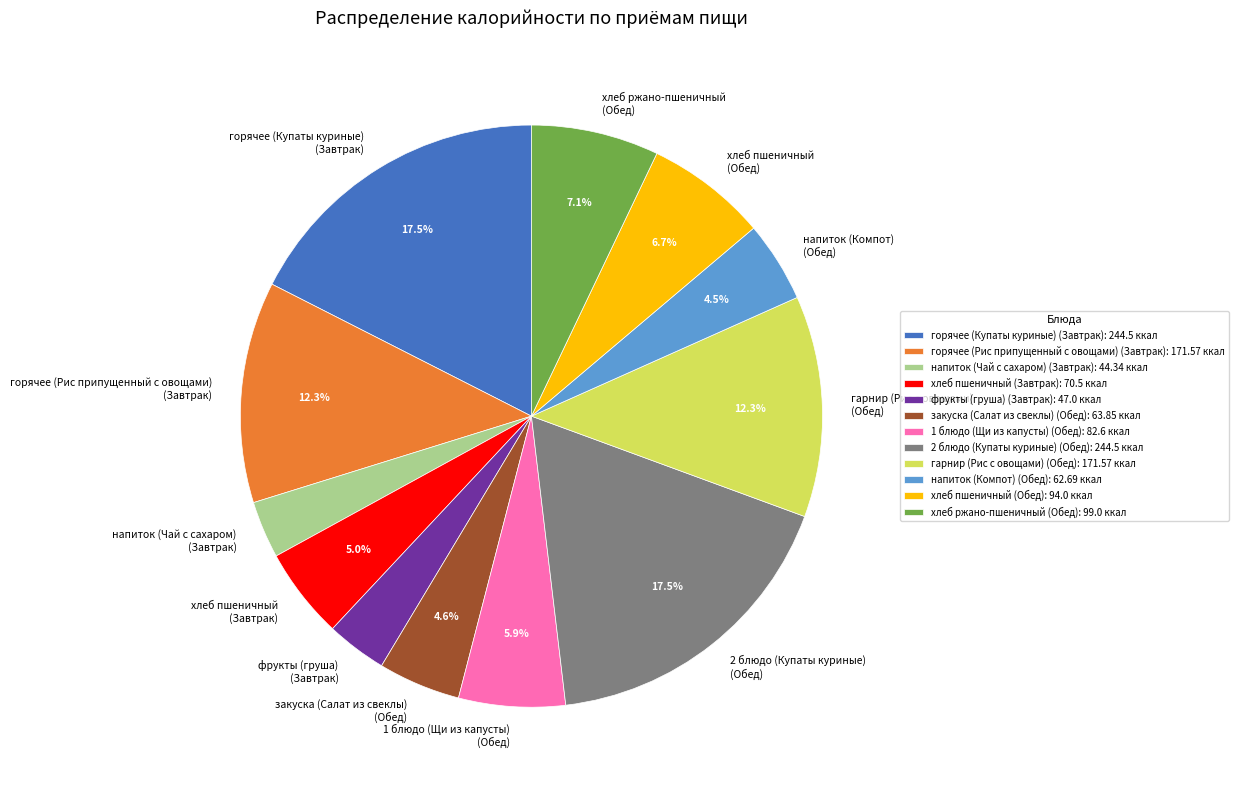

Which has a higher value, хлеб ржано-пшеничный (Обед) or горячее (Рис припущенный с овощами) (Завтрак)?

горячее (Рис припущенный с овощами) (Завтрак)